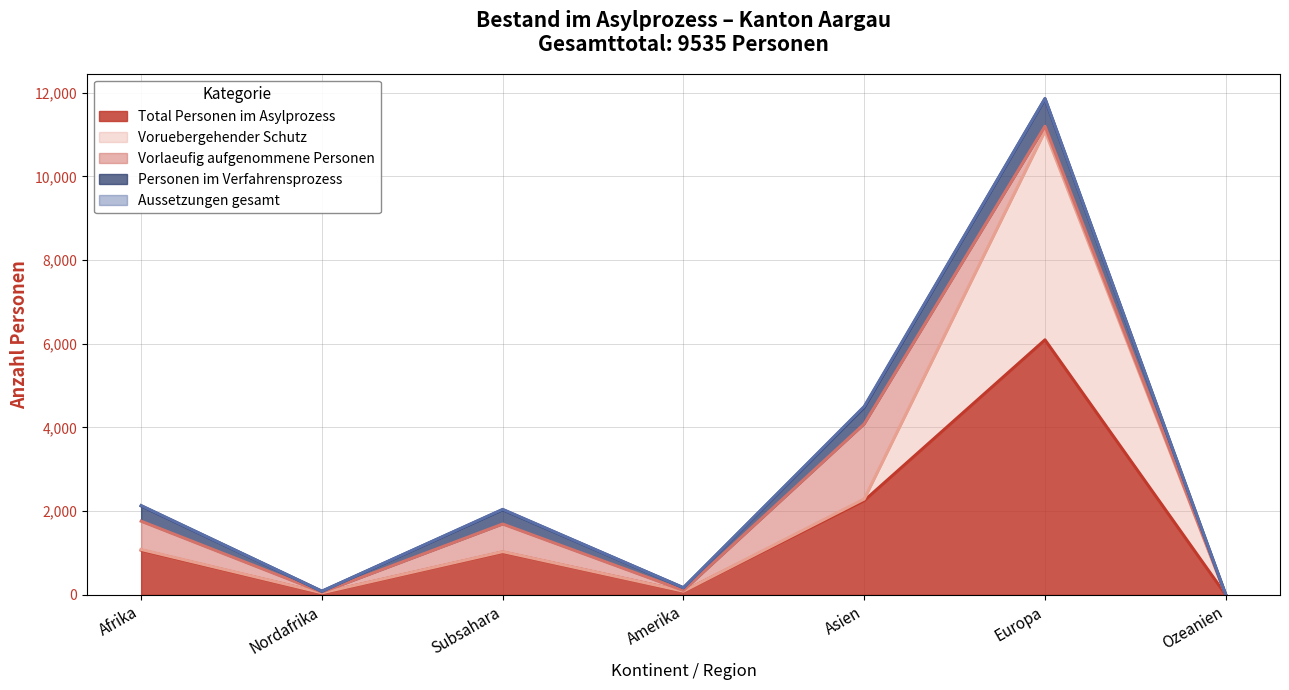

True or false: Total Personen im Asylprozess and Vorlaeufig aufgenommene Personen intersect in this chart.

False